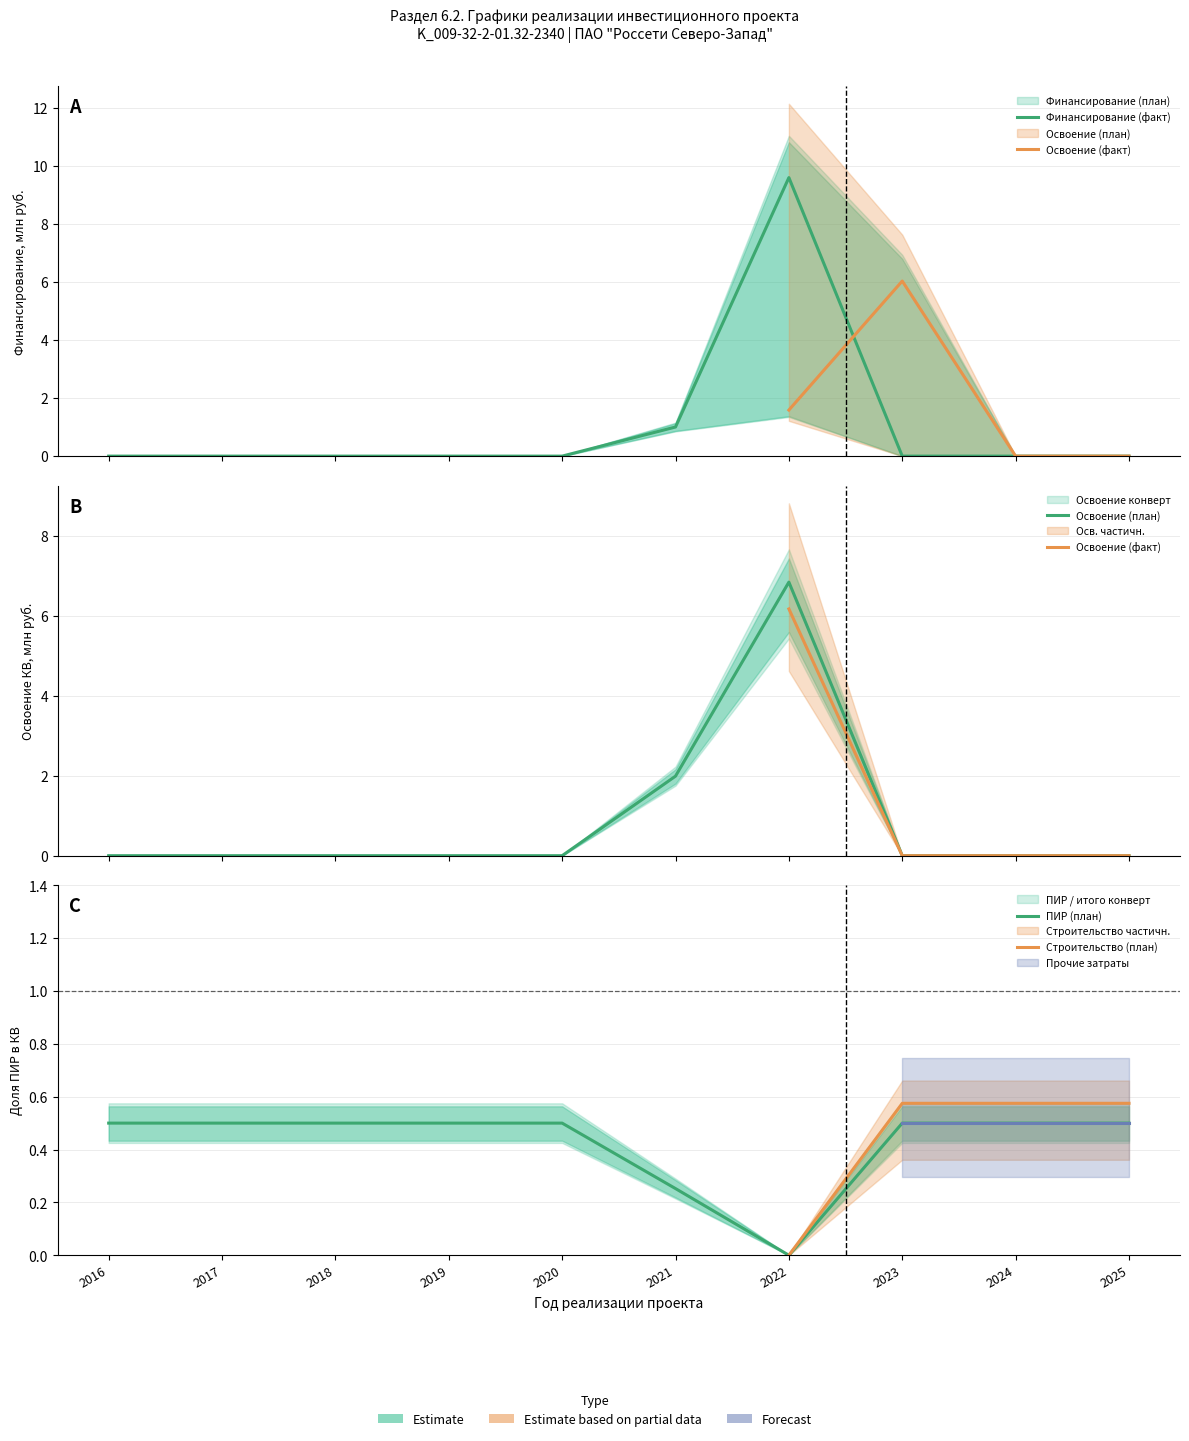

True or false: Освоение (факт) has a value of 0.7 at 2025.

False